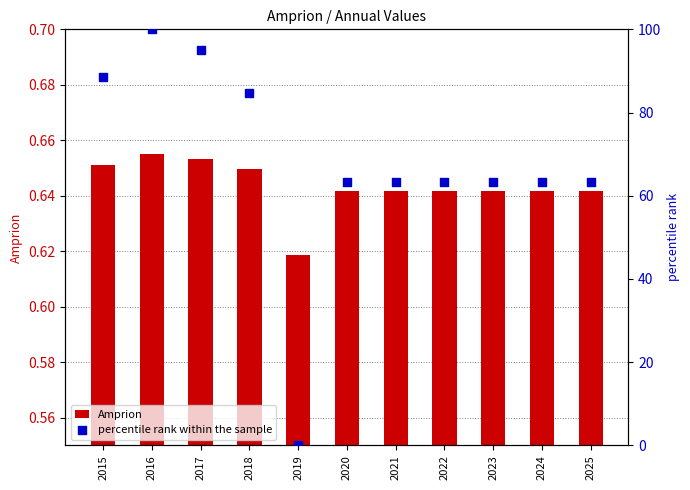

At how many categories does at least one series exceed 51?

10